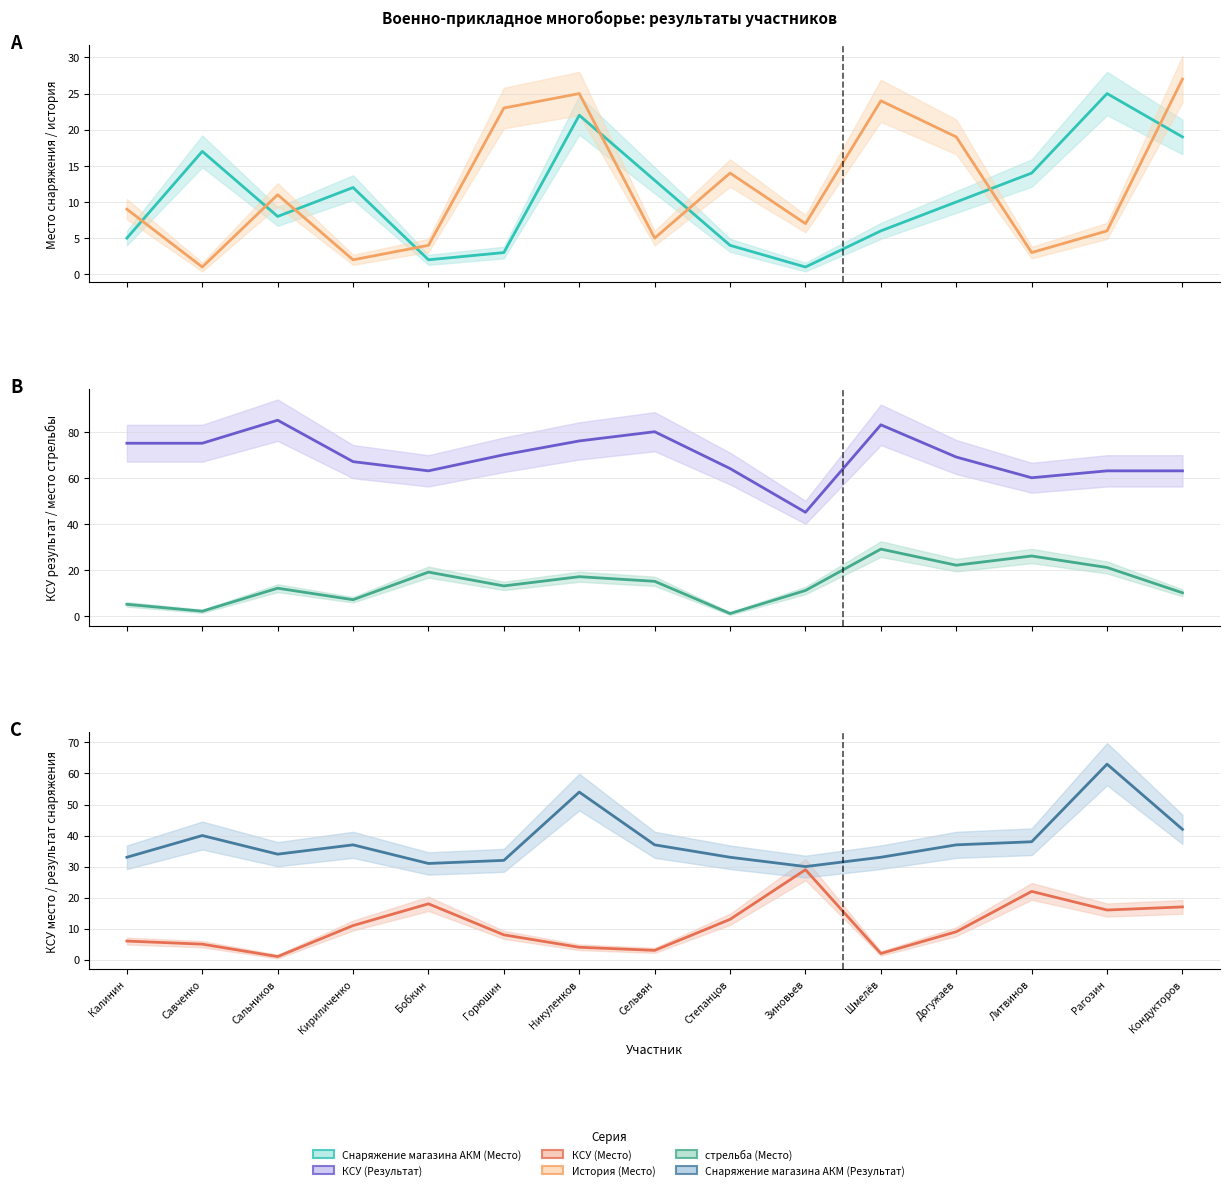

At how many categories does at least one series exceed 3?

15